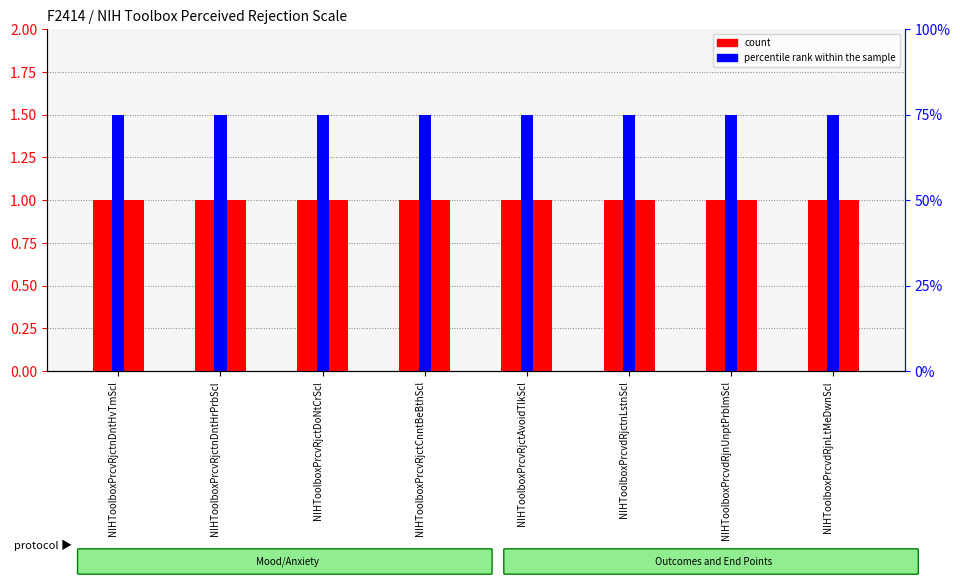

Which has a higher value, NIHToolboxPrcvRjctCnntBeBthScl or NIHToolboxPrcvdRjctnLstnScl?

NIHToolboxPrcvRjctCnntBeBthScl